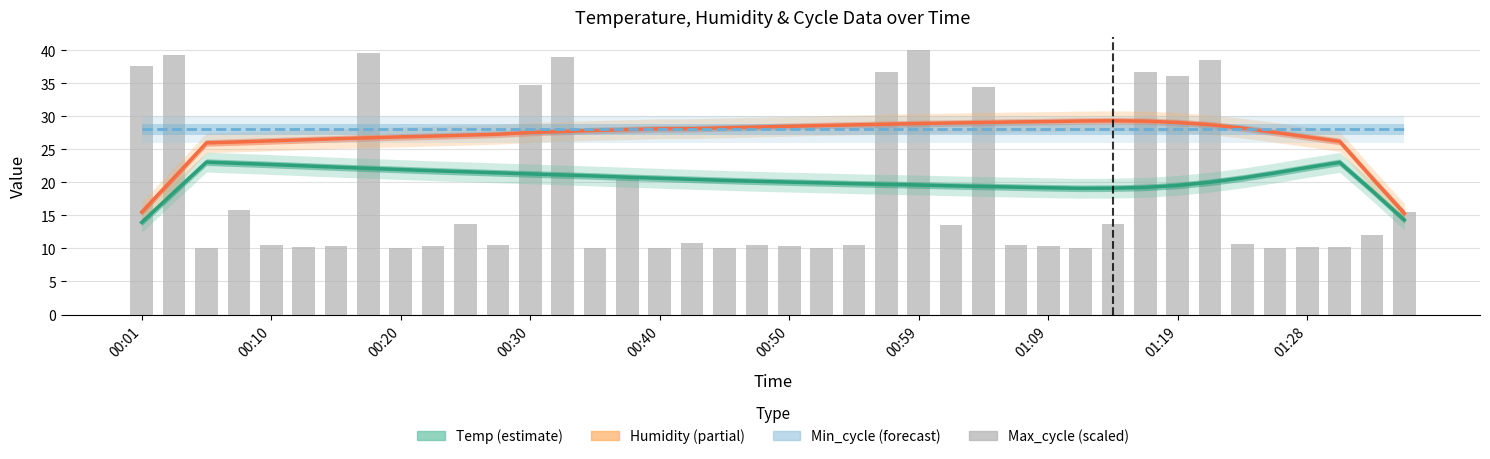

What is the minimum value for Min_cycle?

28.0